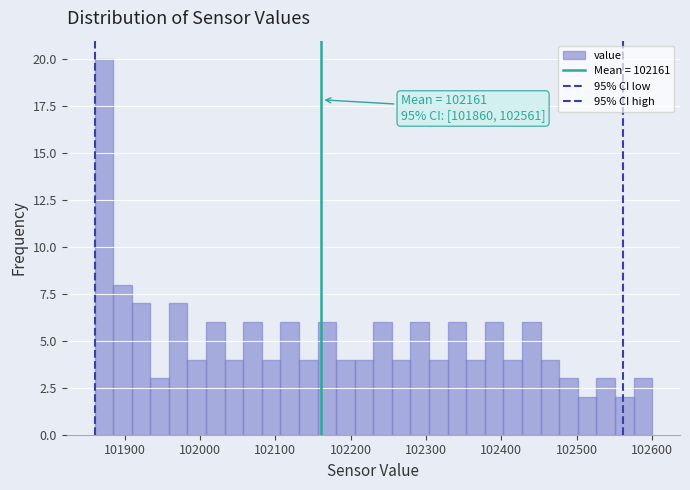

Around what value on the x-axis is the tallest bar? Give the approximate position of its centre, as read against the axis.

101870